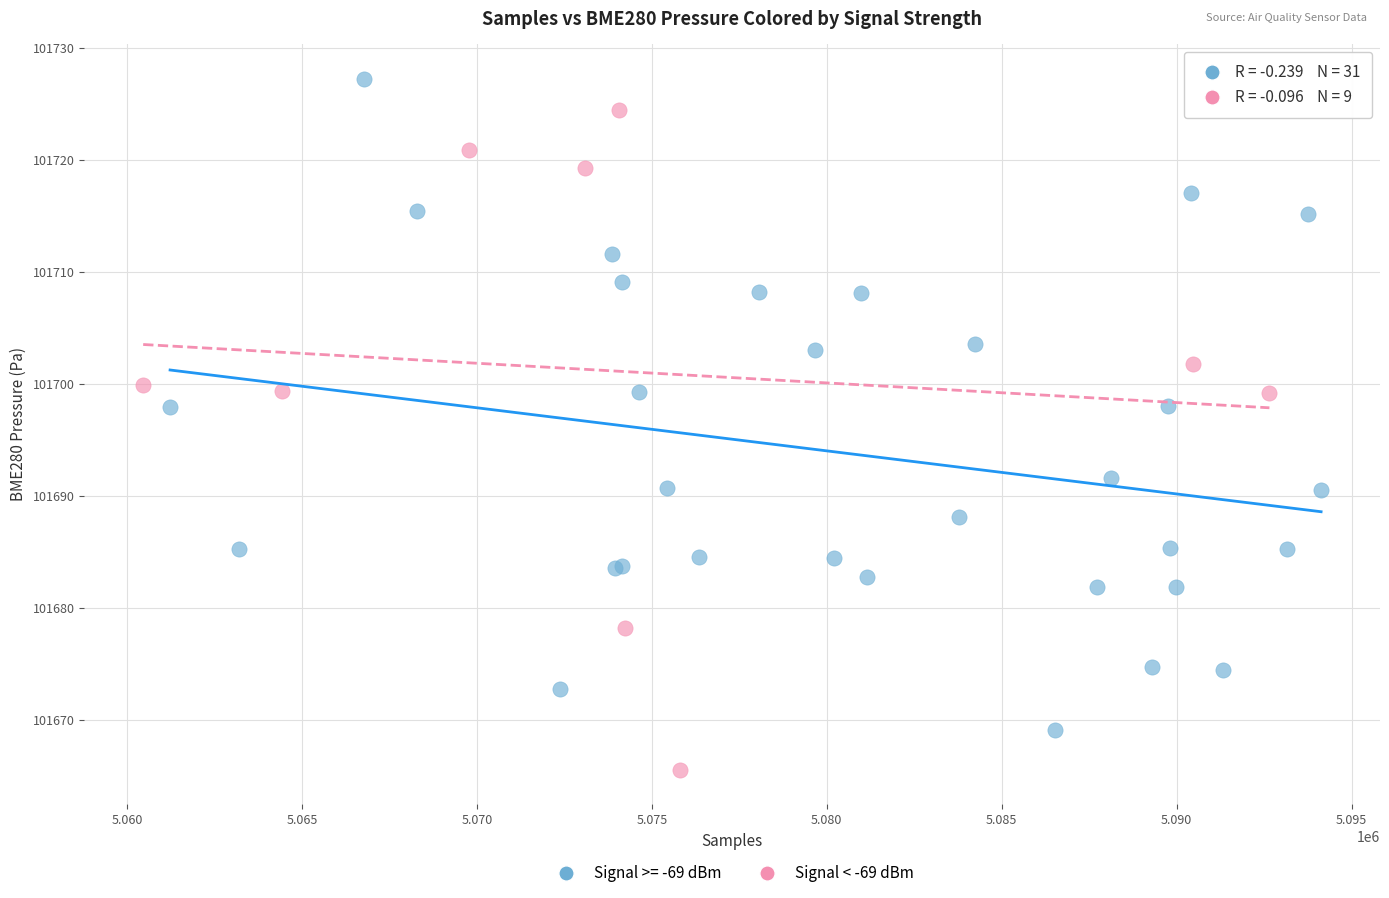

Which series contains the lowest Y value?

Signal < -69 dBm